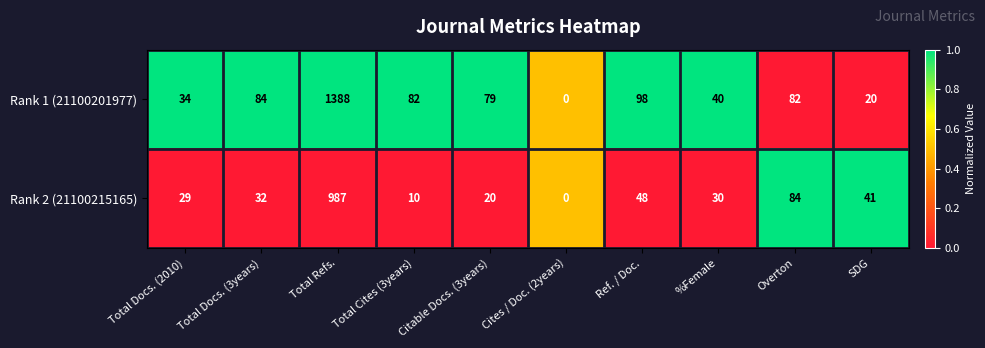

At which label does Rank 1 (21100201977) reach its minimum?

Cites / Doc. (2years)